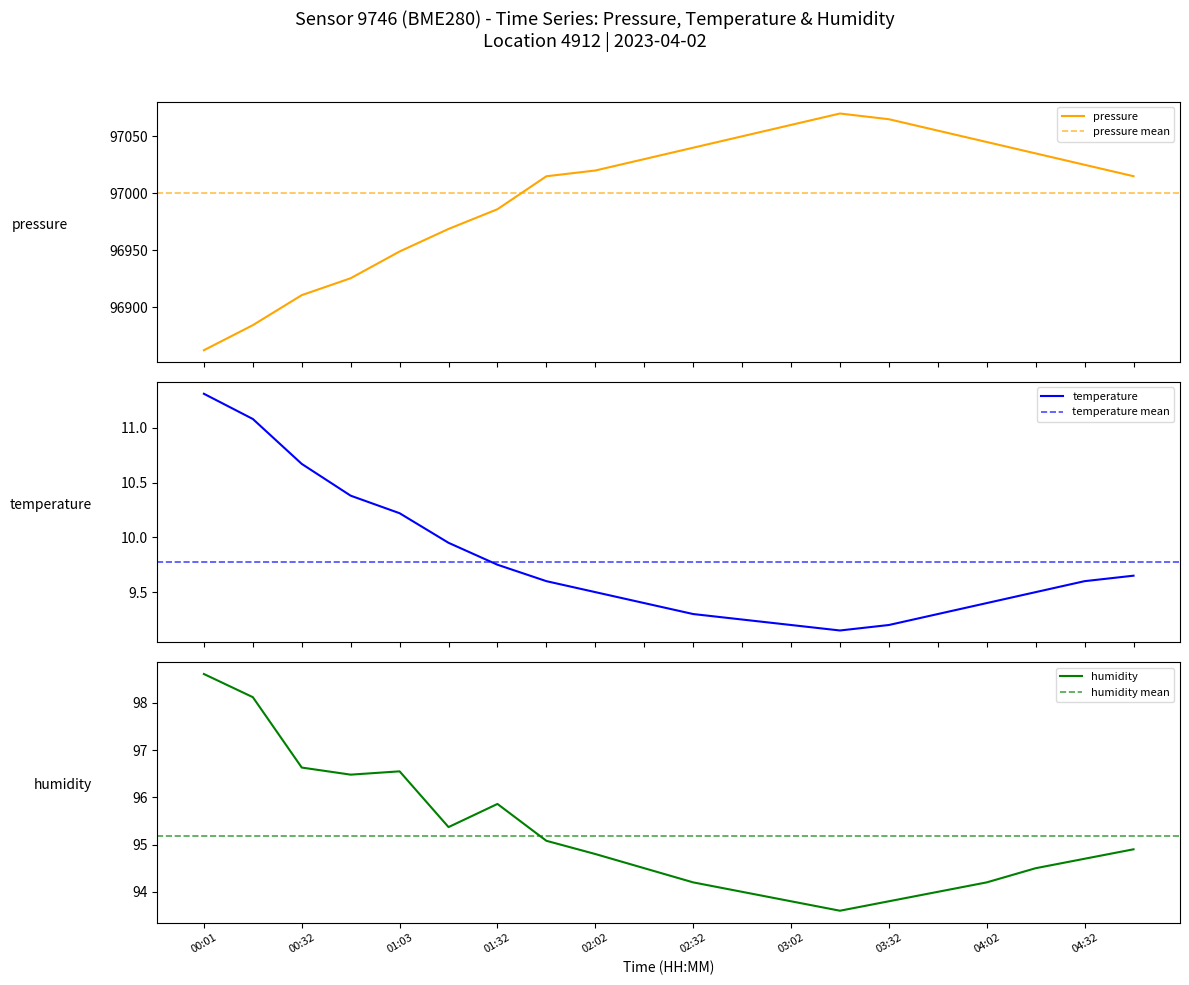

Where is the first local maximum for pressure?

03:17